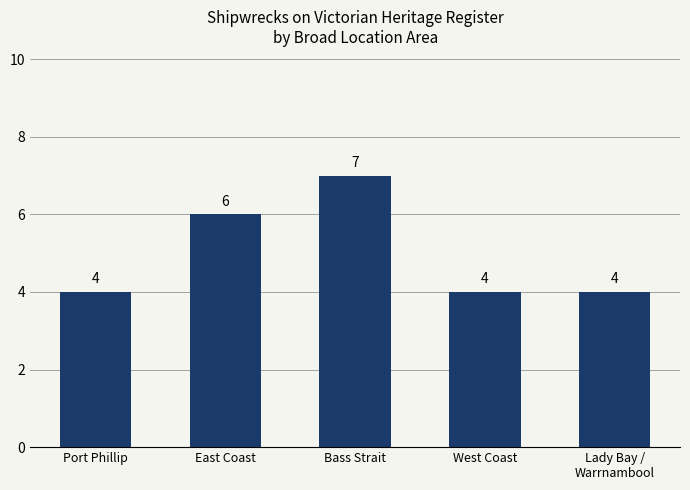

How many values exceed 4?

2